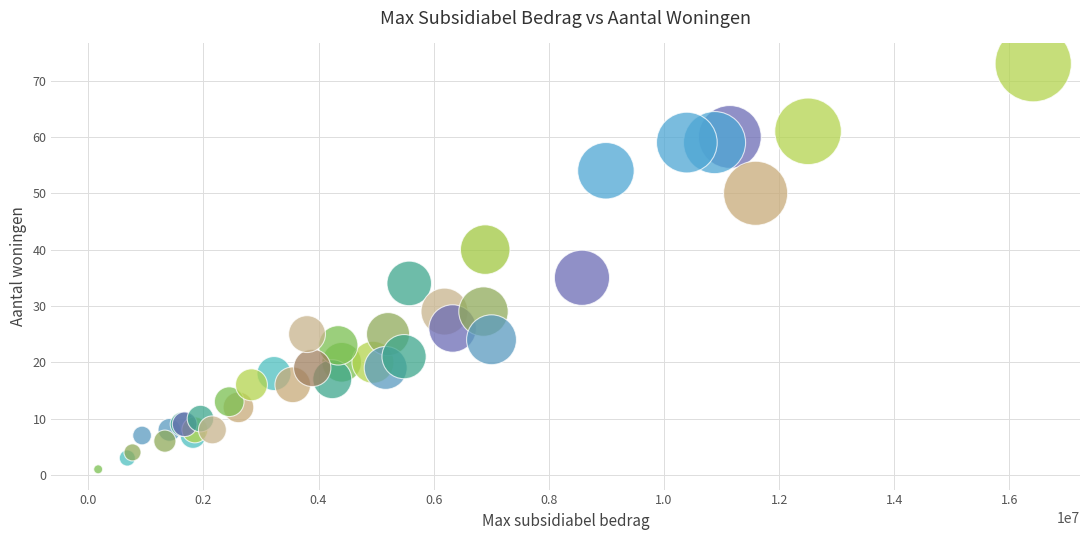

What Y value in the scatter plot is closest to 37?

35